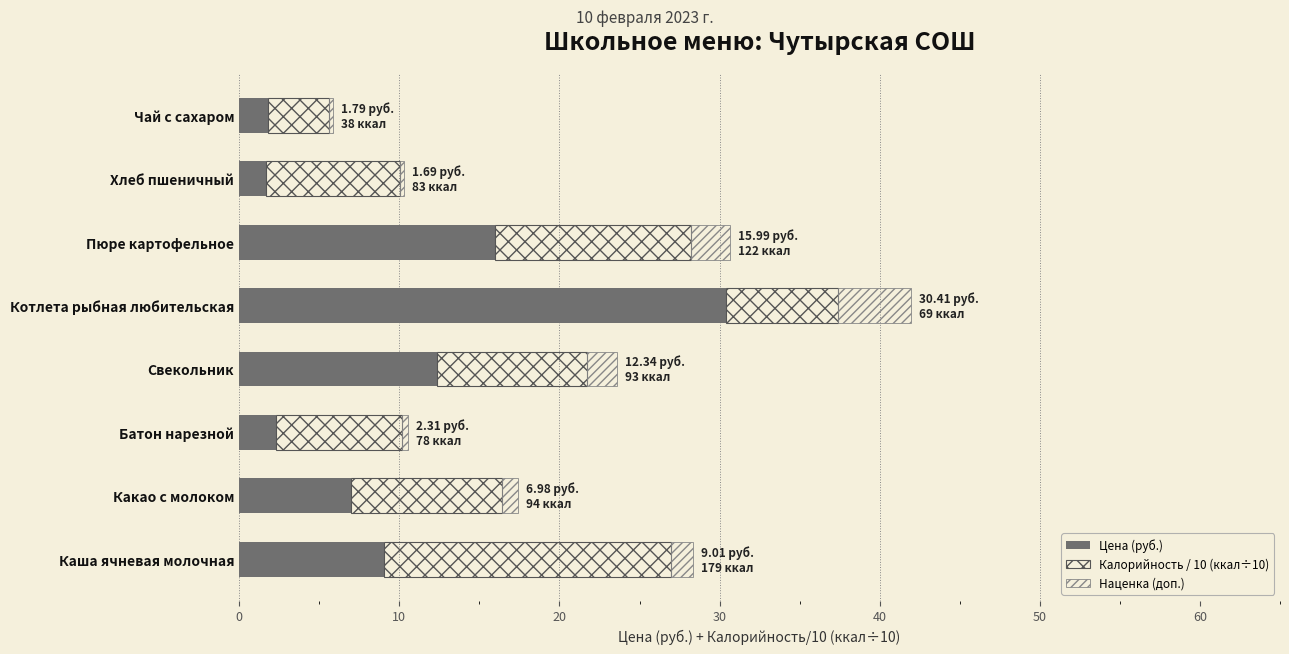

What is the value of the Цена (руб.) bar at the 3rd from the left?

2.3